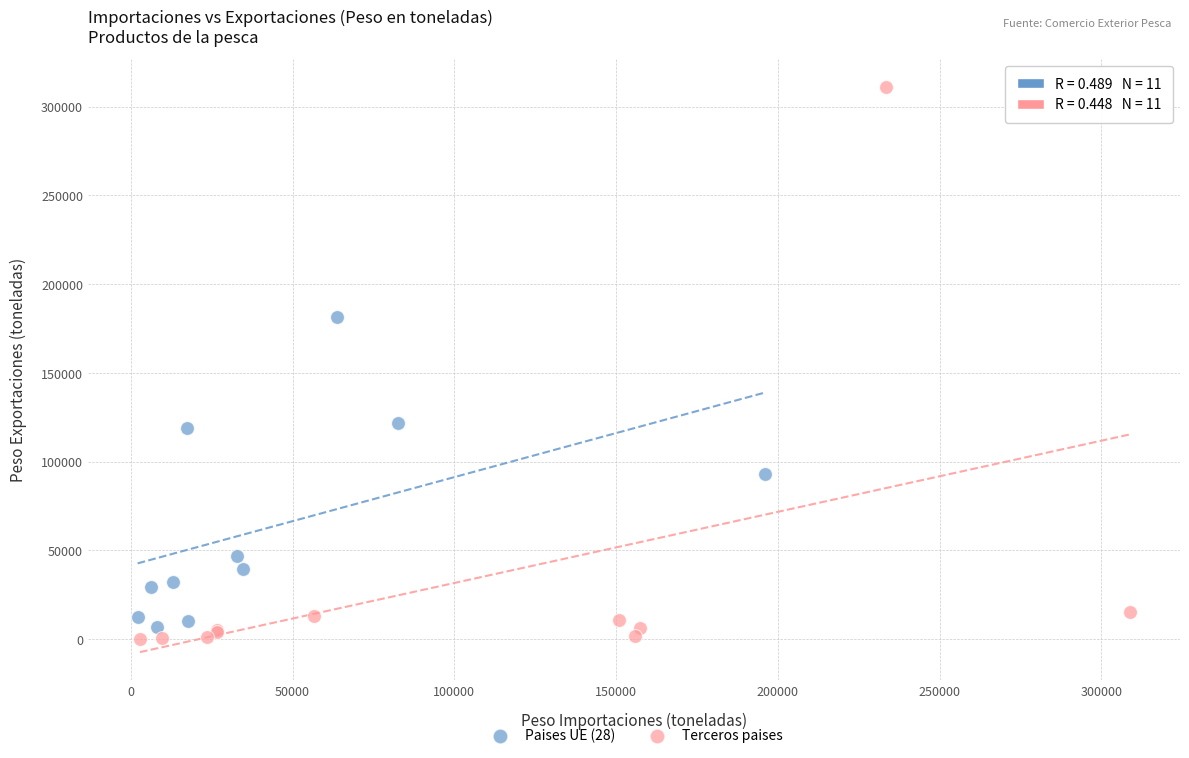

Which series reaches the minimum Y coordinate?

Terceros paises